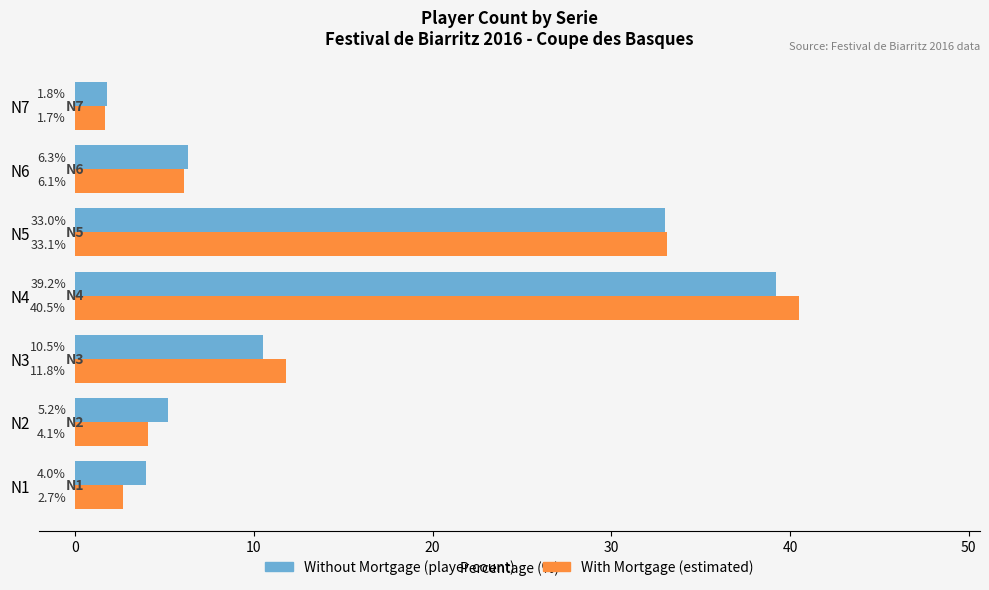

What is the minimum value shown in the chart?

1.7